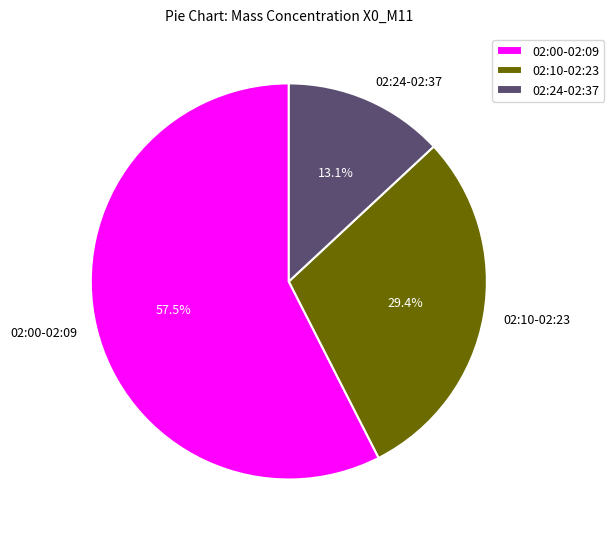

How much of the chart is everything except 02:24-02:37?

86.9%